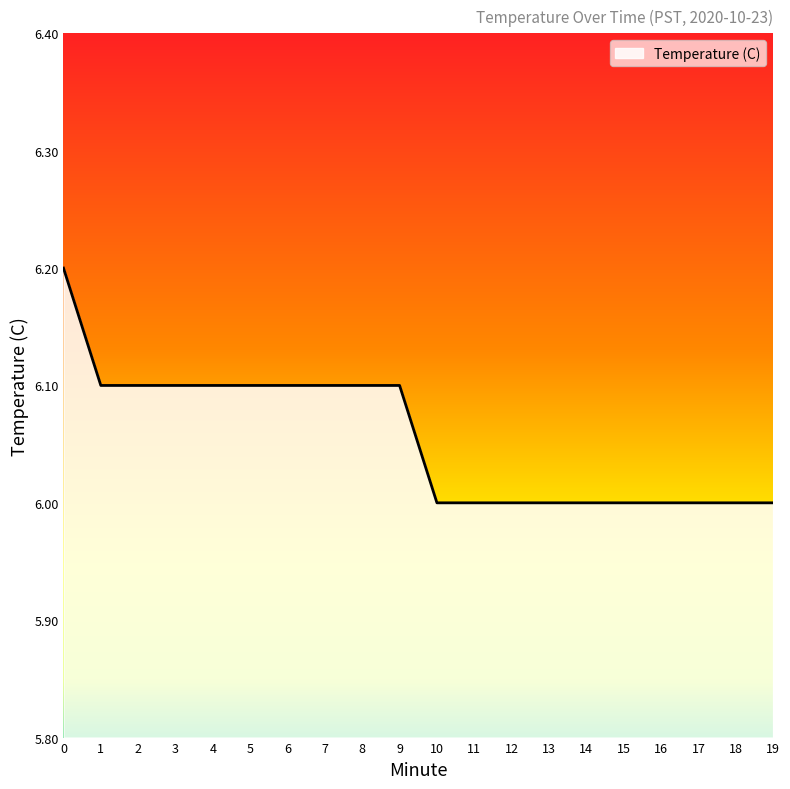

Reading left to right, extract all data points from this chart.

6.2	6.1	6.1	6.1	6.1	6.1	6.1	6.1	6.1	6.1	6.0	6.0	6.0	6.0	6.0	6.0	6.0	6.0	6.0	6.0